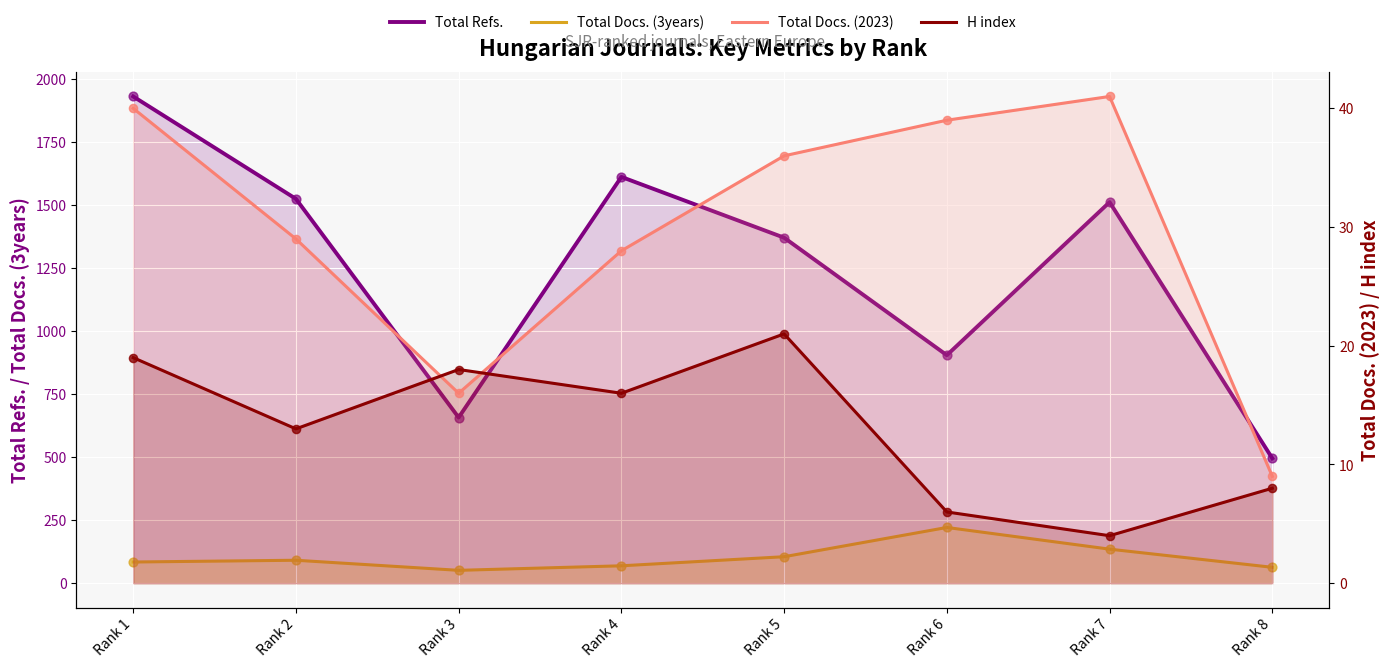

Which series reaches the maximum Y coordinate?

Total Refs.